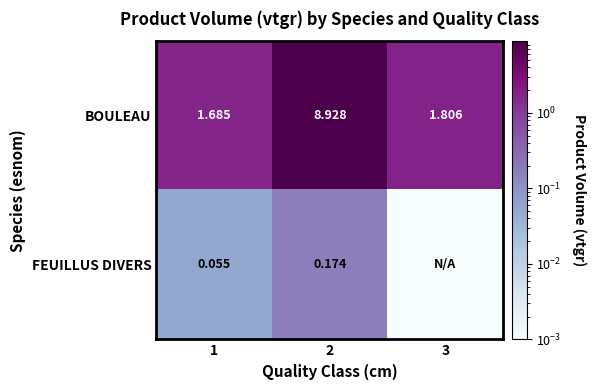

Which category has the highest value in the BOULEAU series?

2